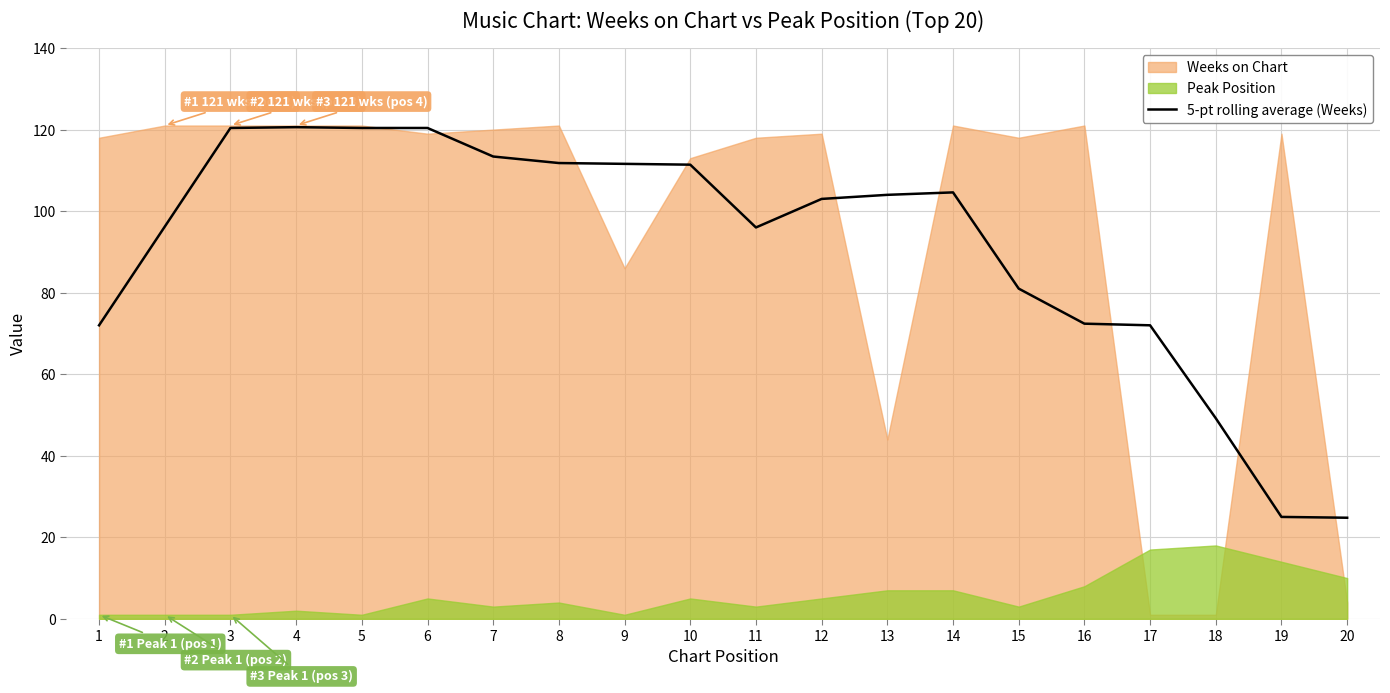

The 5-pt rolling average (Weeks) series shows 38.3 at 12. True or false?

False